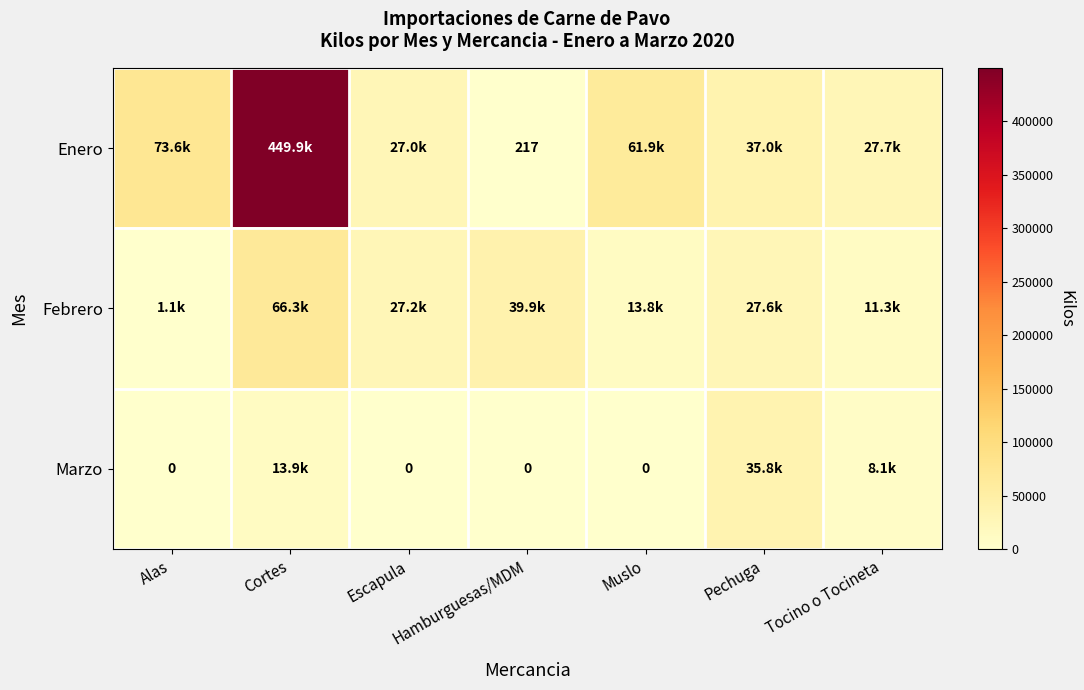

What is the difference between the maximum and second lowest values in the Febrero series?

55058.2